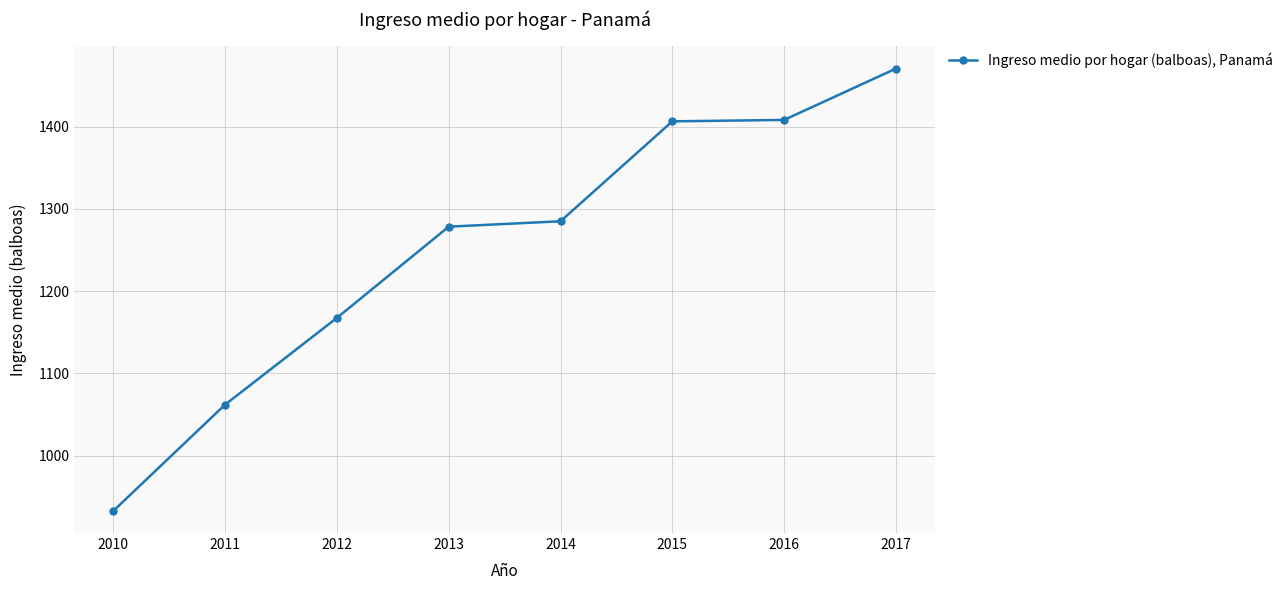

Approximately how many times larger is the value at 2016 compared to 2010?

1.5